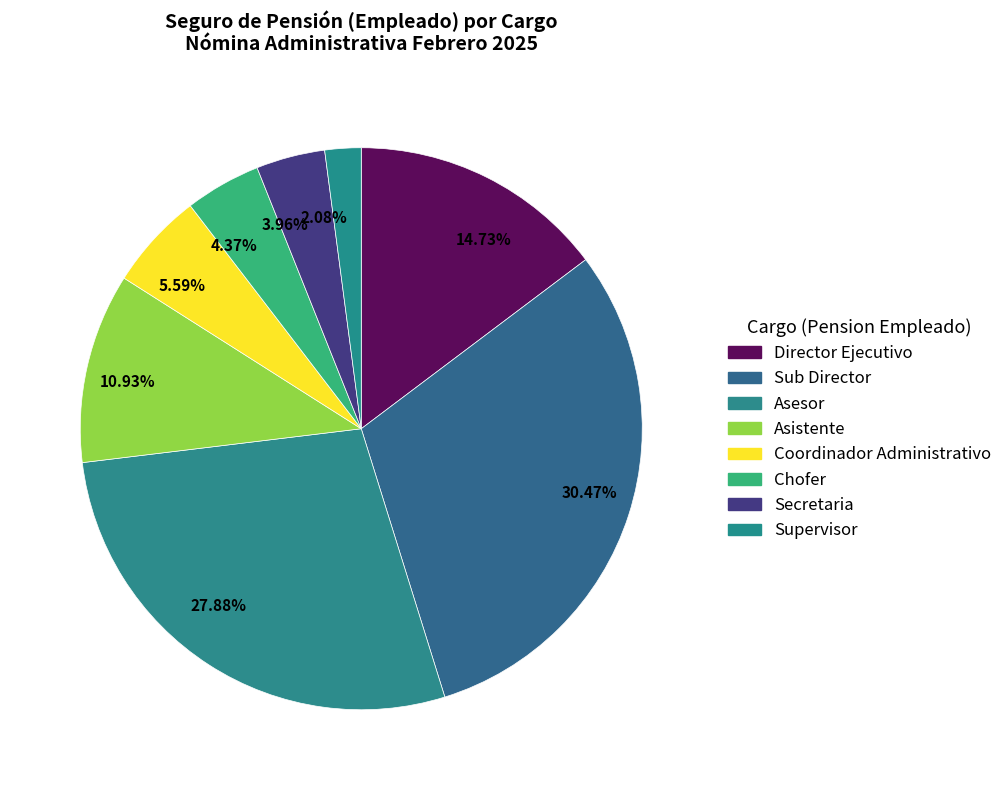

Count the number of slices in the pie.

8